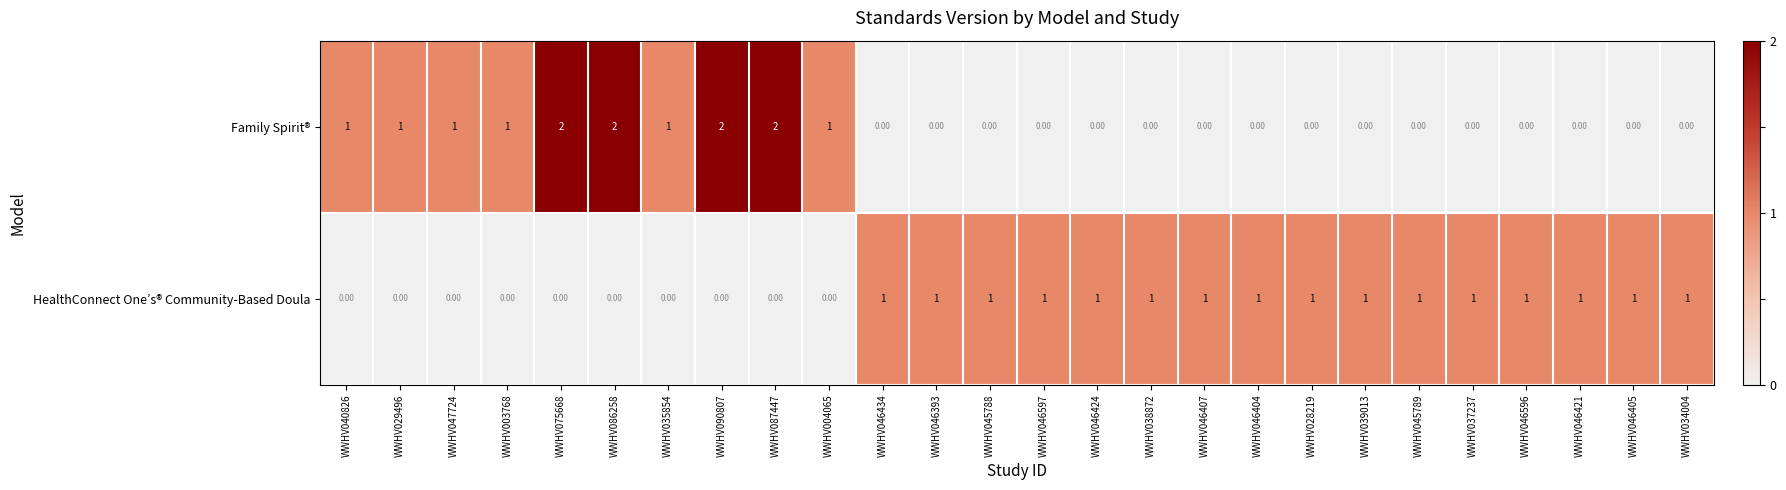

Which series has the largest total across all categories?

HealthConnect One’s® Community-Based Doula